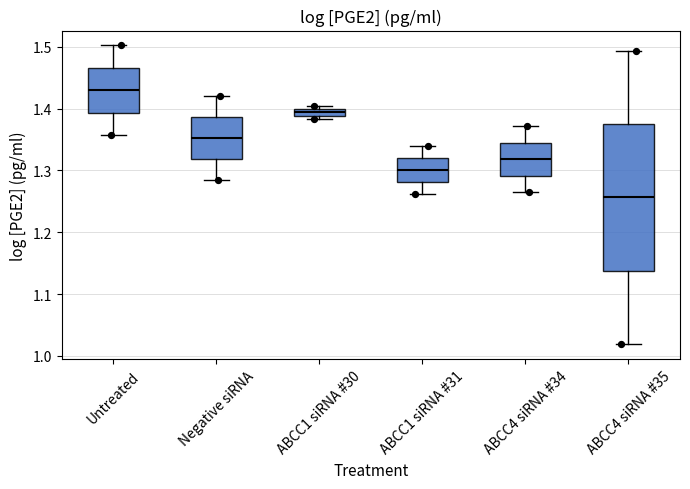

Where is the lower edge of the box for ABCC4 siRNA #35 on the y-axis? The values are not printed on the chart, so give them approximately, as read against the axis.

1.14